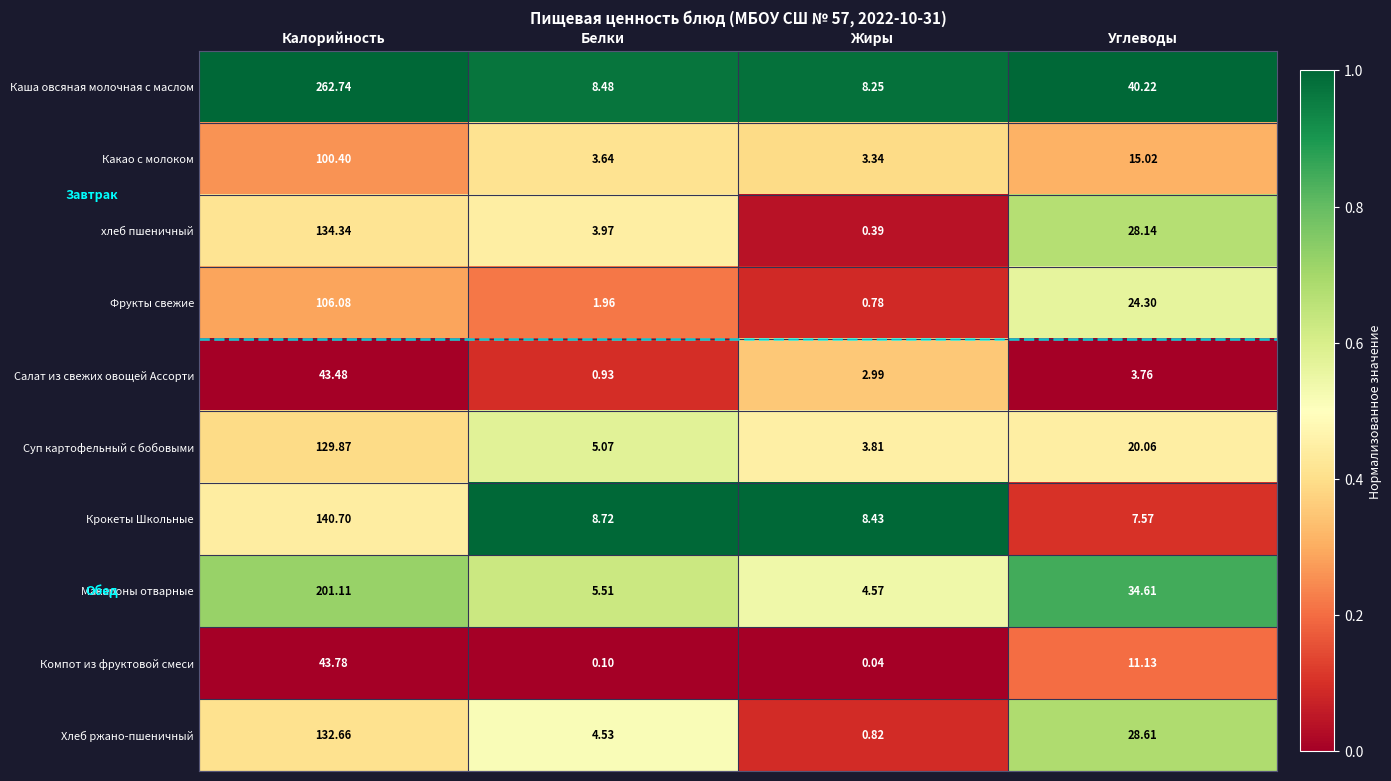

Count the number of categories in the chart.

4